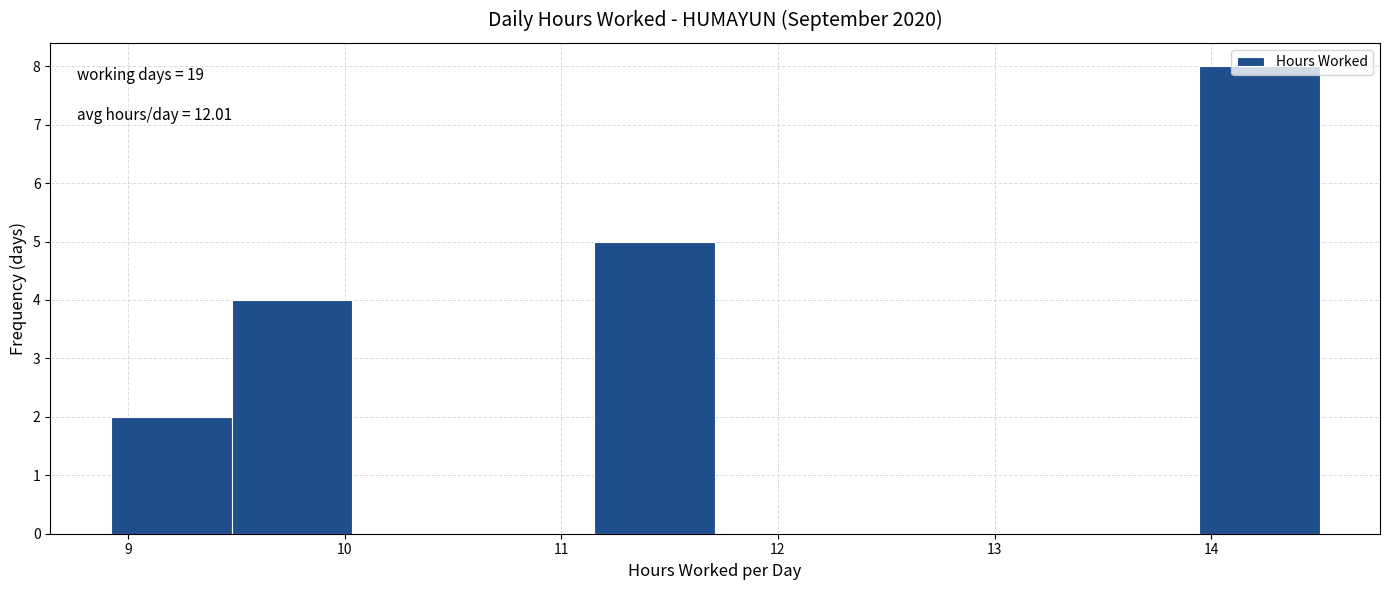

Which range on the x-axis has the tallest bar?

13.9 to 14.5